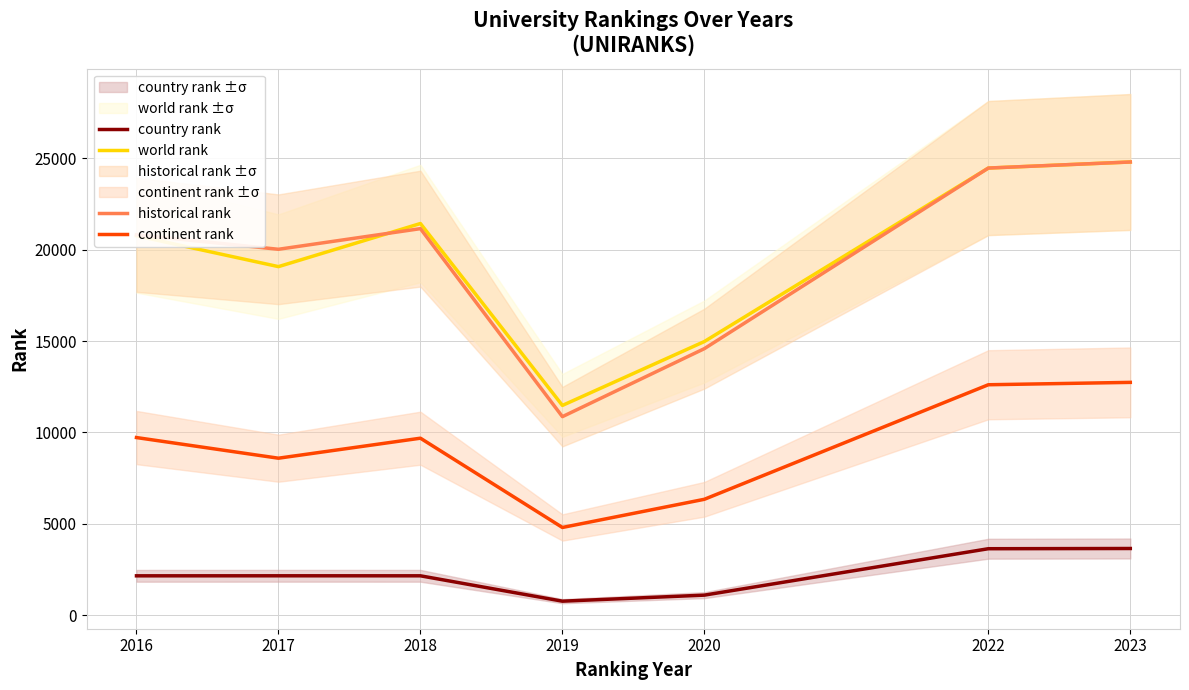

Reading right to left, extract all data points from this chart.

world rank: 24801.0	24469.0	14973.0	11475.0	21433.0	19073.0	20762.0
continent rank: 12737.0	12607.0	6337.0	4794.0	9681.0	8586.0	9716.0
country rank: 3643.0	3631.0	1090.0	759.0	2148.0	2149.0	2147.0
historical rank: 24801.0	24469.0	14584.0	10860.5	21152.0	20022.5	20816.0